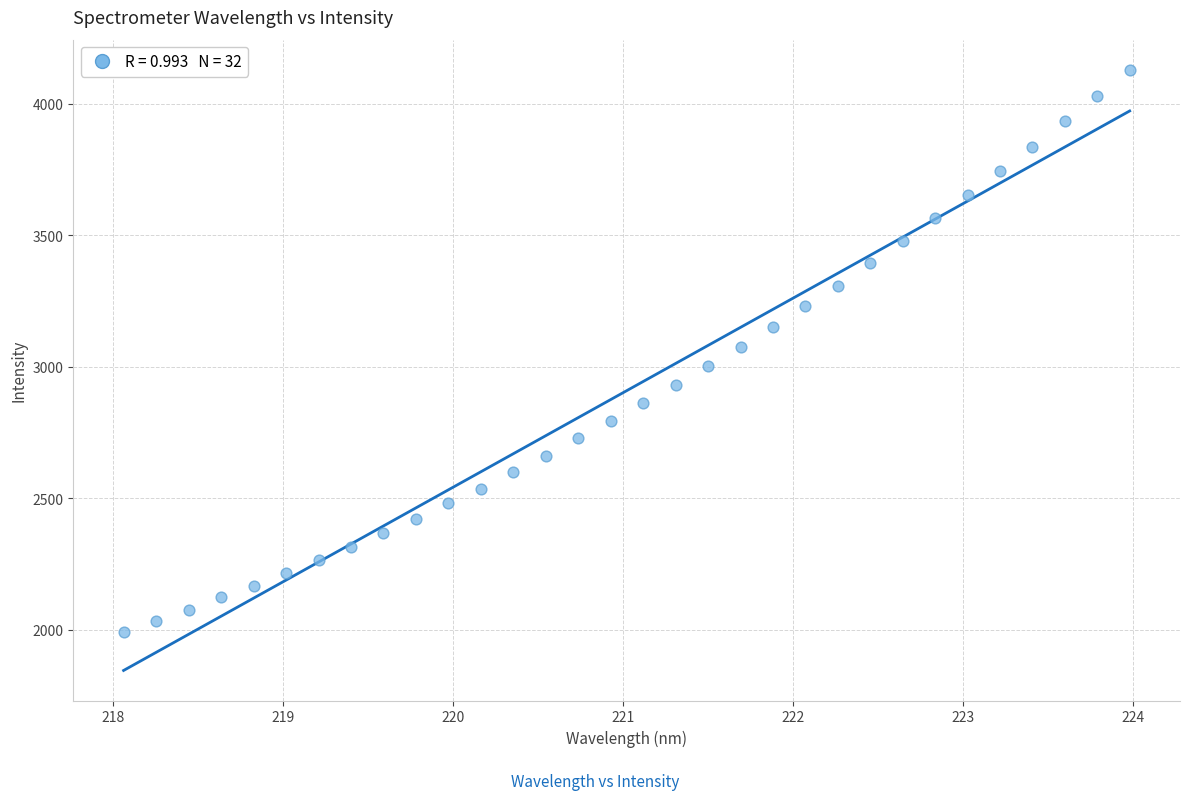

What is the range of X values (max minus min)?

5.9